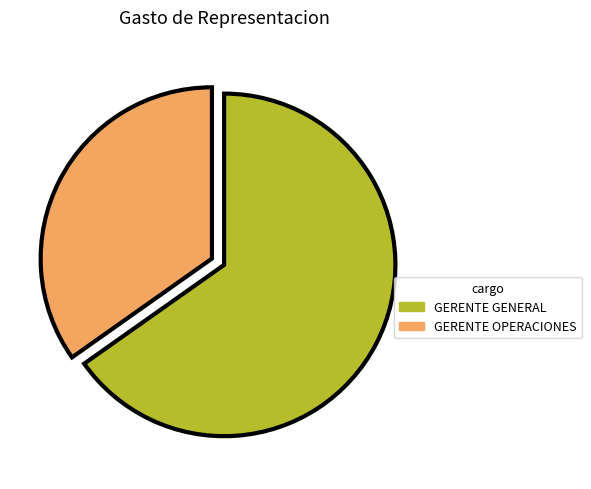

Is there any slice that represents more than half of the pie?

Yes